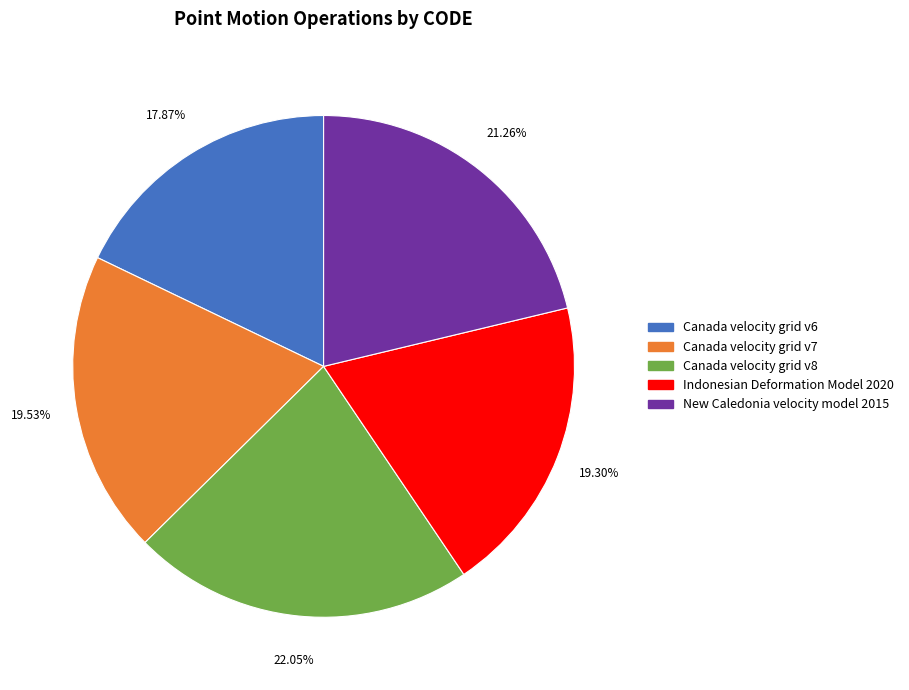

To the nearest percent, what is the difference between the largest and smallest slice percentages?

4%